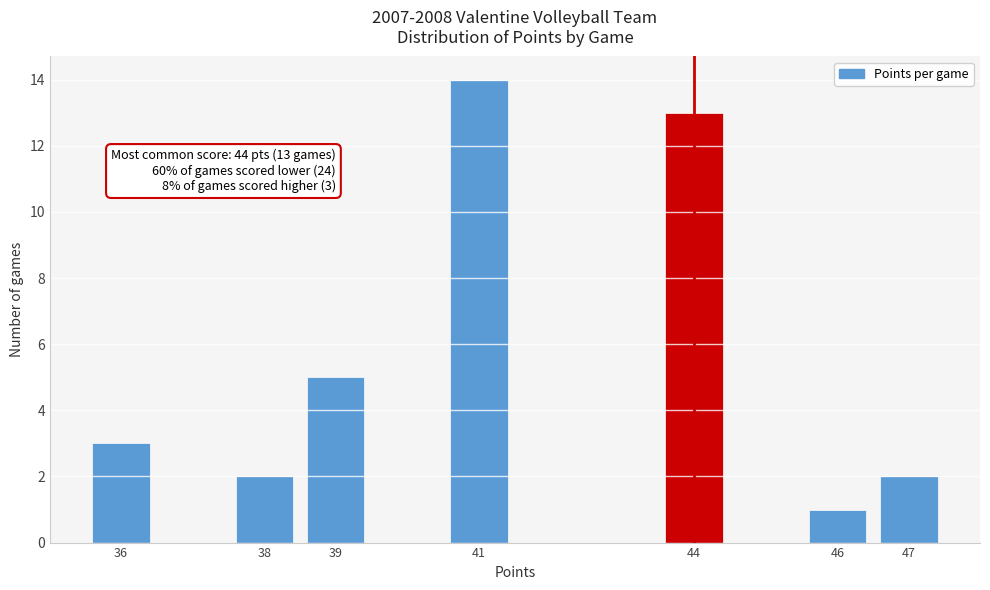

Reading right to left, what are all the values shown in this chart?

47=2	46=1	44=13	41=14	39=5	38=2	36=3